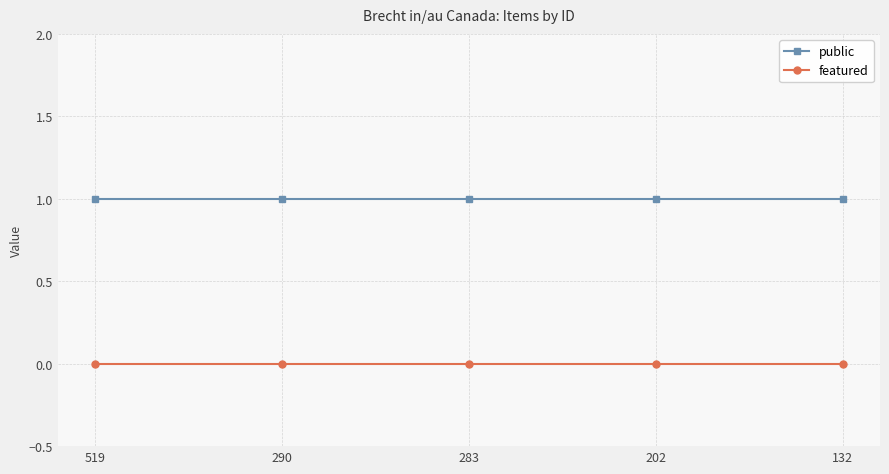

True or false: public has more than 2 points higher than both neighbors.

False